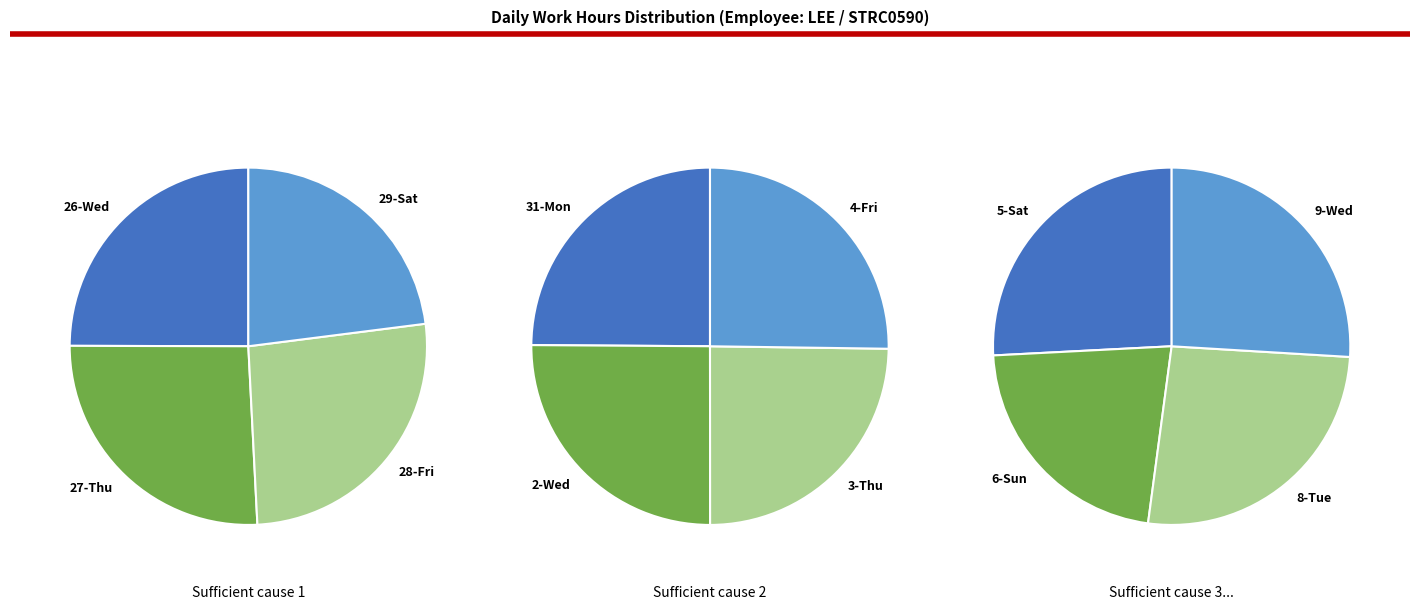

Does any single category account for the majority?

No